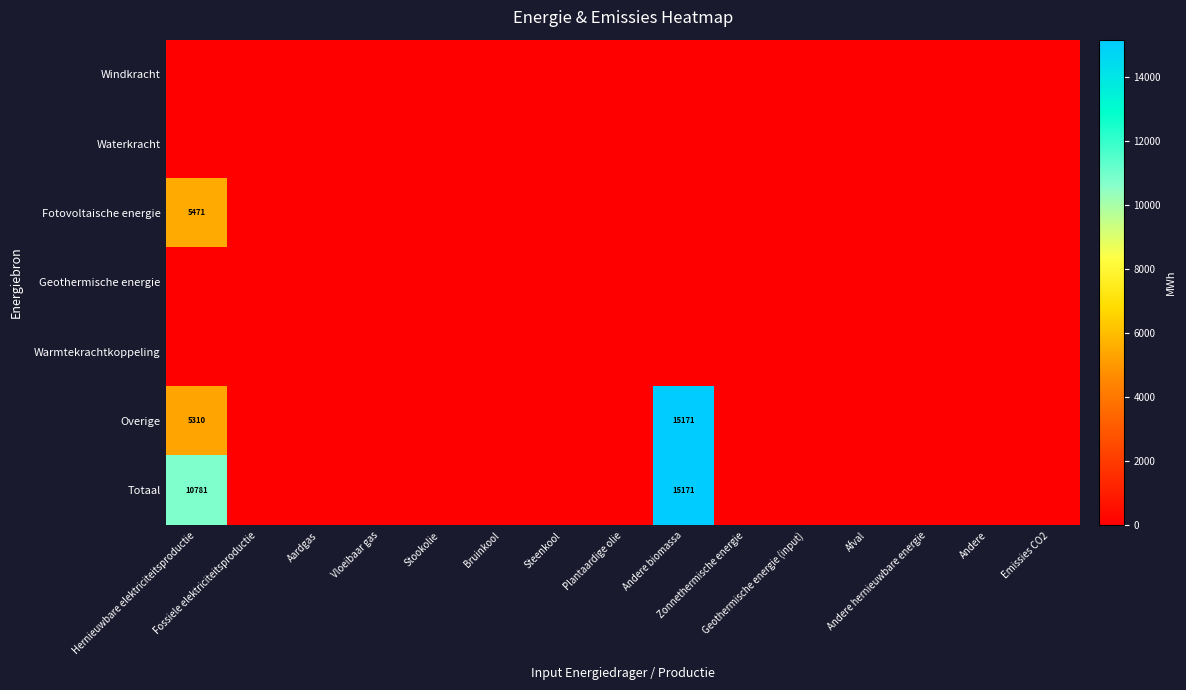

At which label is Warmtekrachtkoppeling closest to 0?

Hernieuwbare elektriciteitsproductie